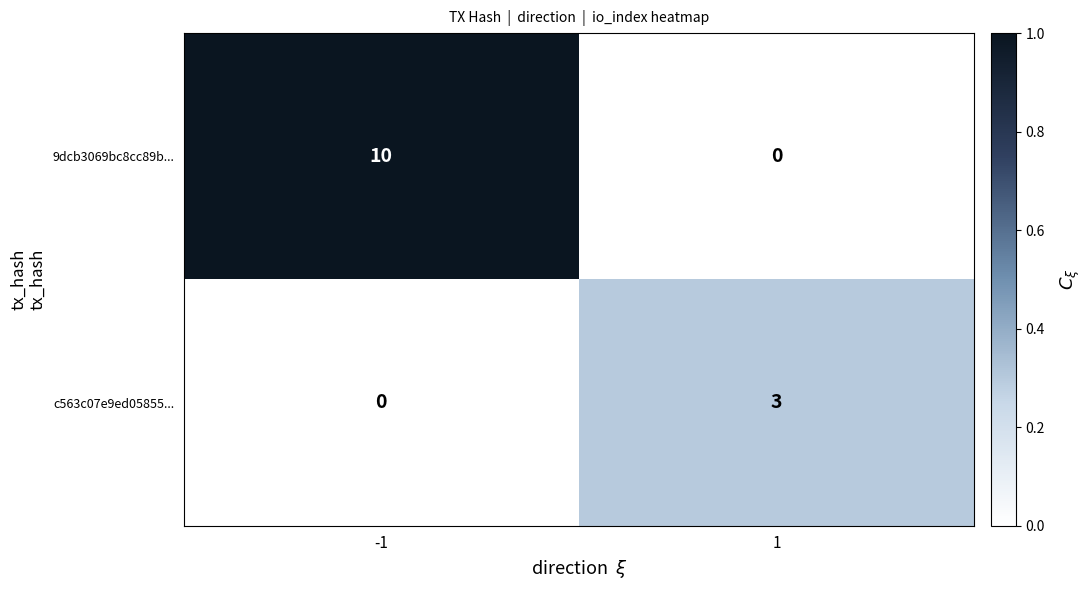

How many series are shown in this chart?

2